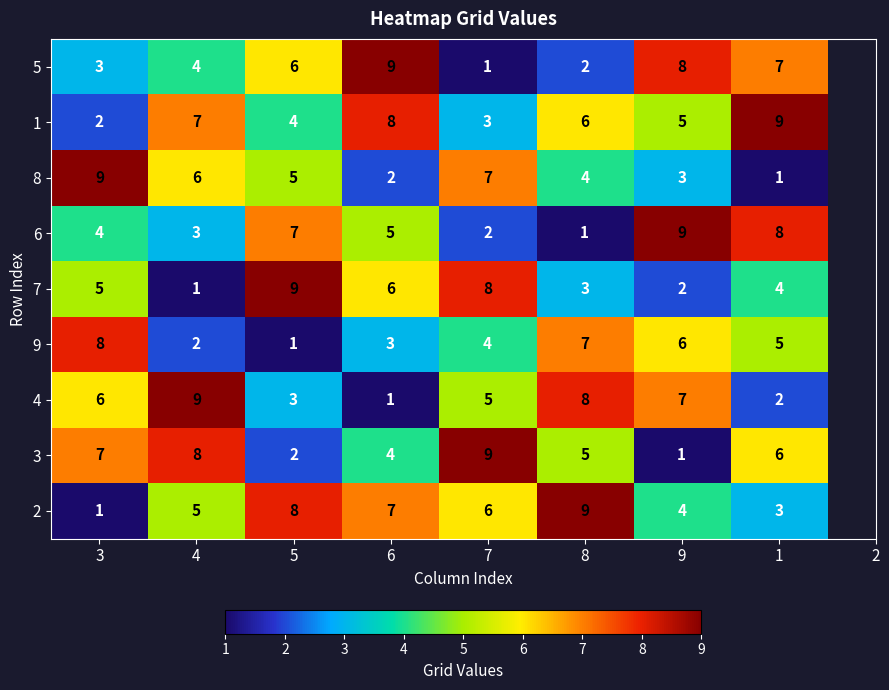

At which label does 6 reach its peak?

9